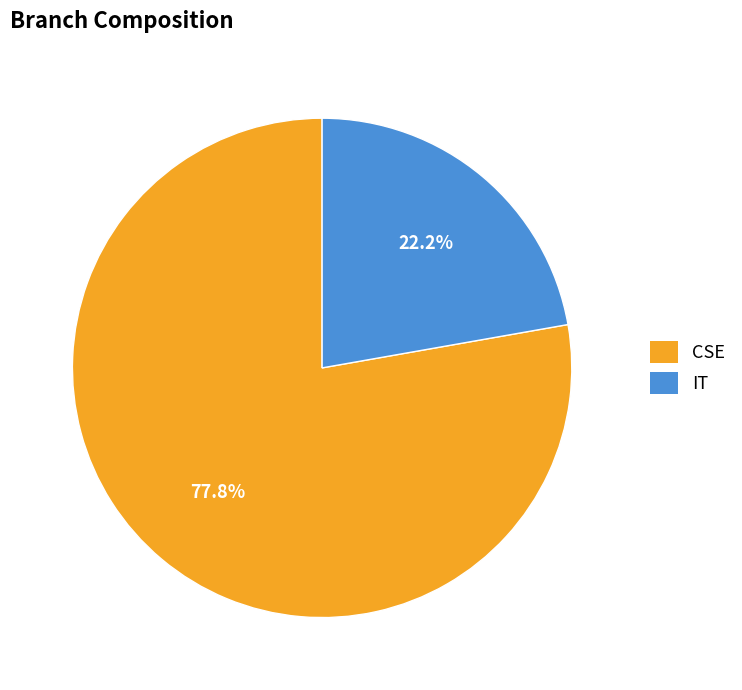

Rank the categories by value from highest to lowest.

CSE, IT